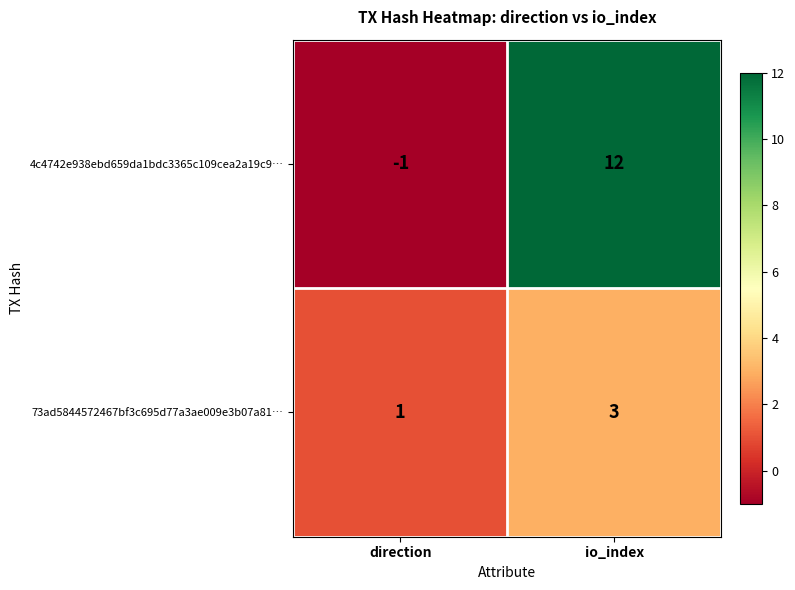

At io_index, list the series in order from largest to smallest.

4c4742e938ebd659da1bdc3365c109cea2a19c9…, 73ad5844572467bf3c695d77a3ae009e3b07a81…